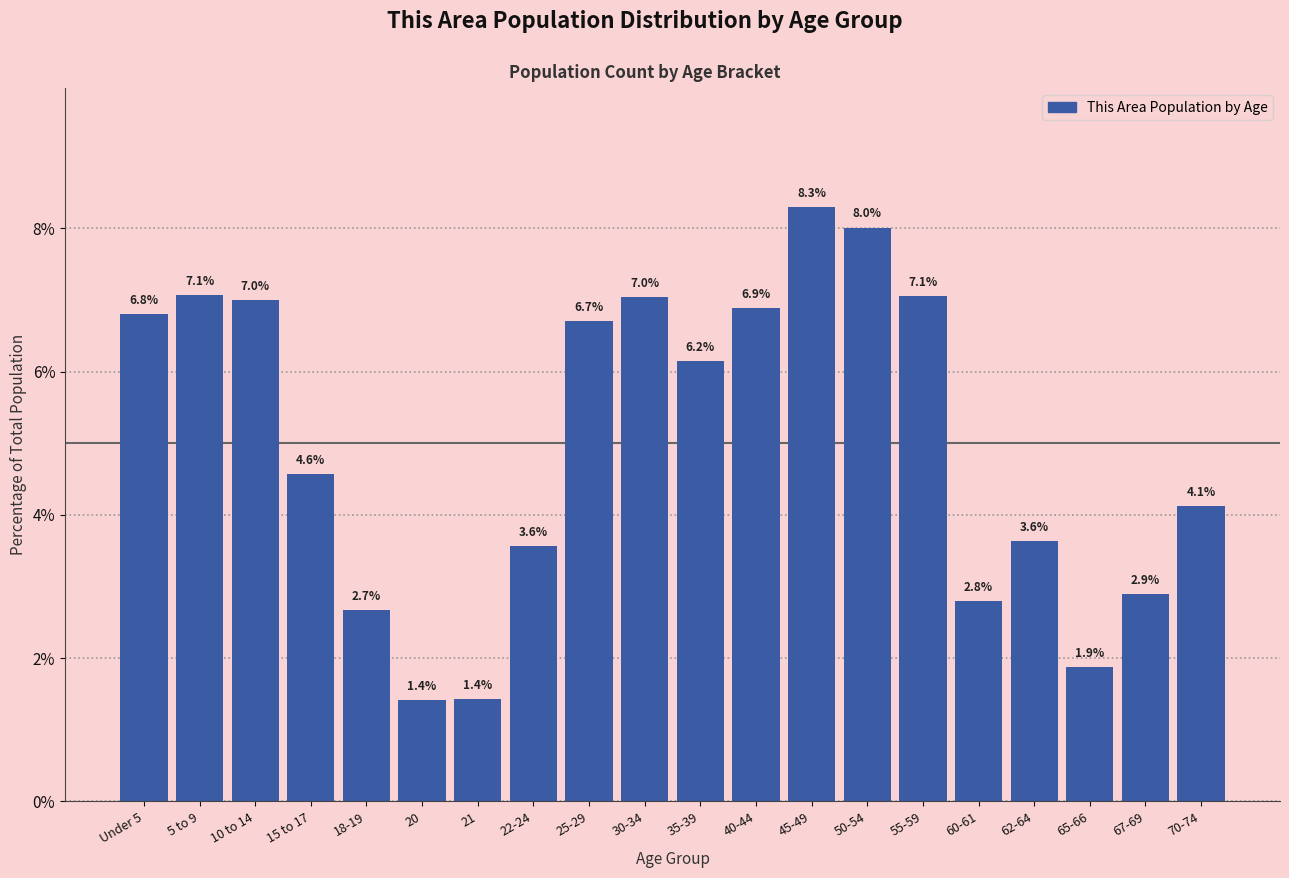

Reading left to right, transcribe all the data shown in this chart.

Under 5=6.8	5 to 9=7.1	10 to 14=7.0	15 to 17=4.6	18-19=2.7	20=1.4	21=1.4	22-24=3.6	25-29=6.7	30-34=7.0	35-39=6.2	40-44=6.9	45-49=8.3	50-54=8.0	55-59=7.1	60-61=2.8	62-64=3.6	65-66=1.9	67-69=2.9	70-74=4.1